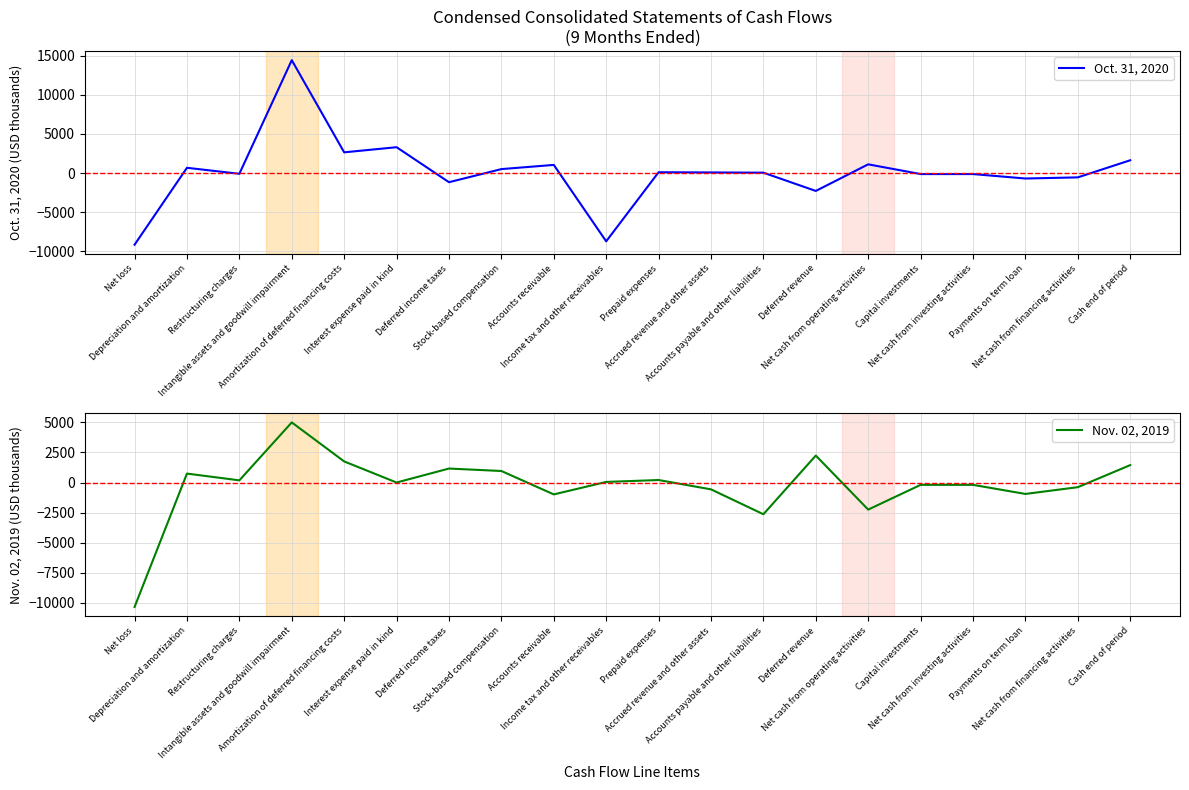

At which label is Oct. 31, 2020 closest to 2628?

Amortization of deferred financing costs